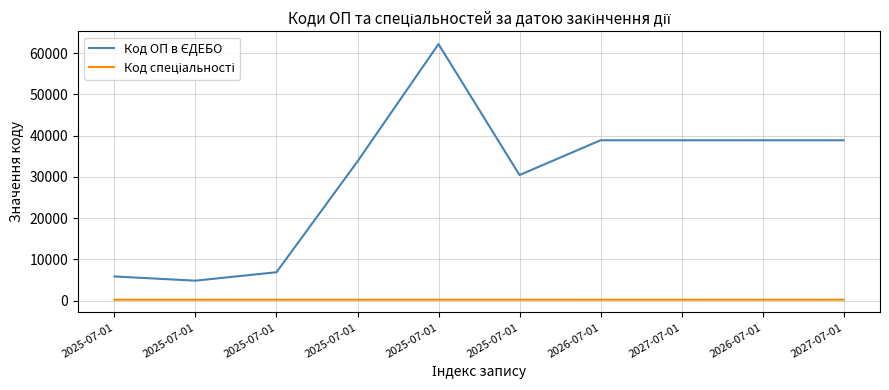

At which category does Код спеціальності reach its first local valley?

2026-07-01